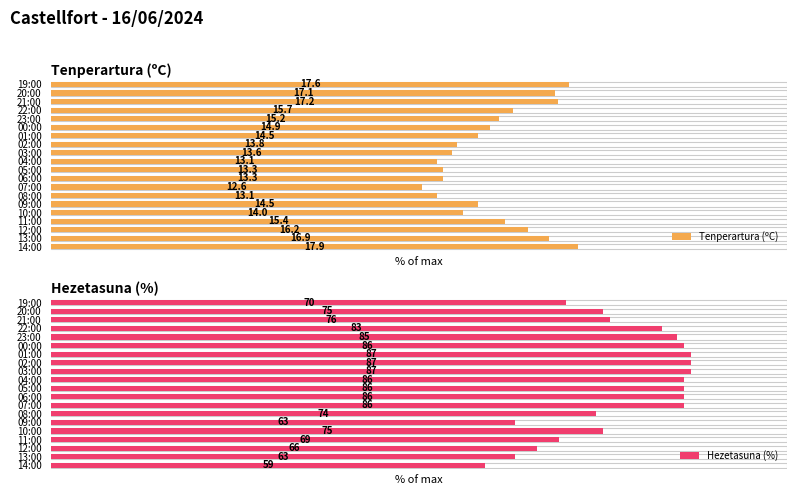

The value of Tenperartura (ºC) at 12:00 is 14.6. True or false?

False